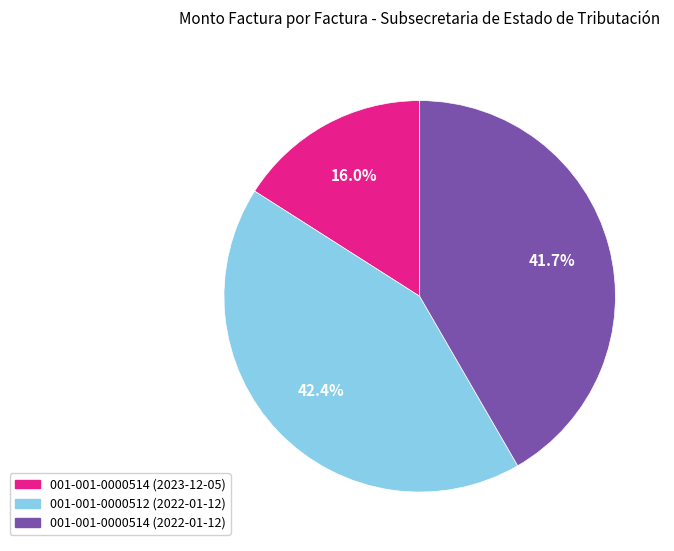

What is the ratio of the value at 001-001-0000512 (2022-01-12) to the value at 001-001-0000514 (2023-12-05)?

2.7